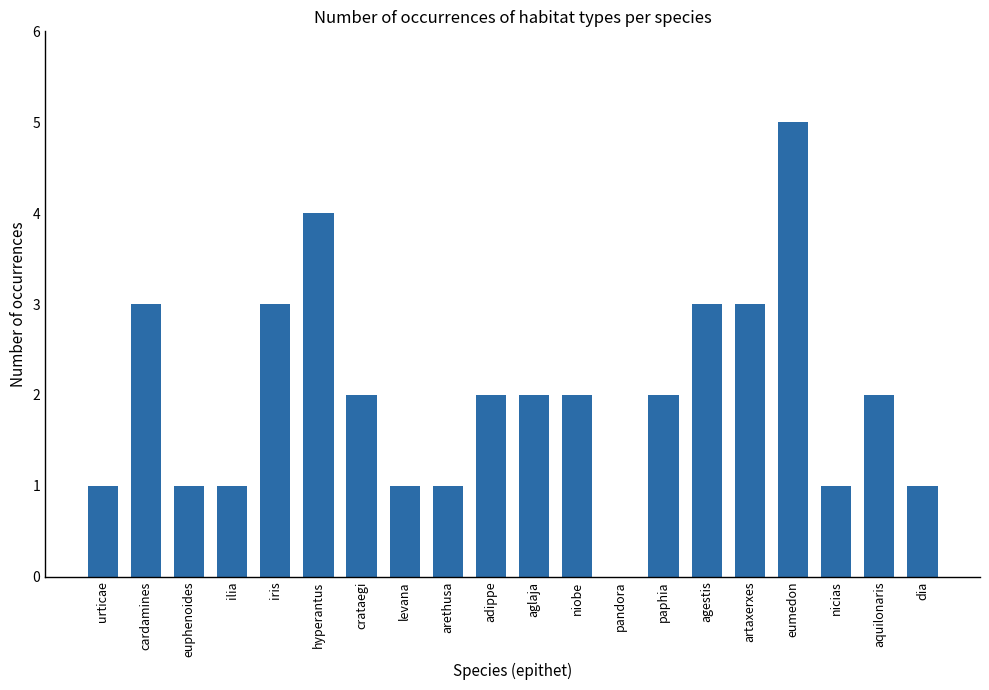

True or false: the data shows 1 at artaxerxes.

False